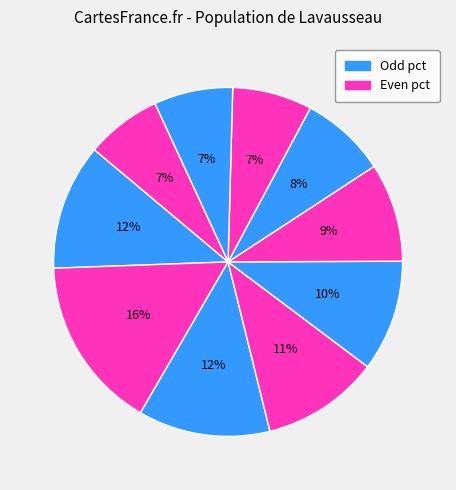

Rank the categories by value from lowest to highest.

pct95, pct85, pct75, pct65, pct55, pct45, pct35, pct05, pct25, pct15